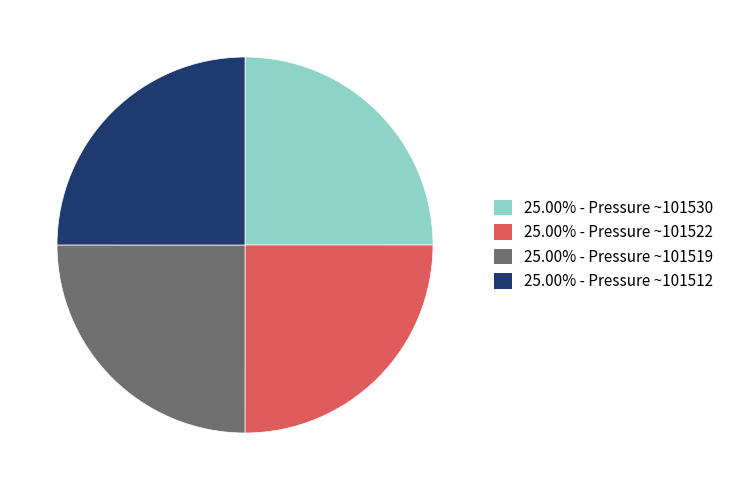

How many slices are in this pie chart?

4